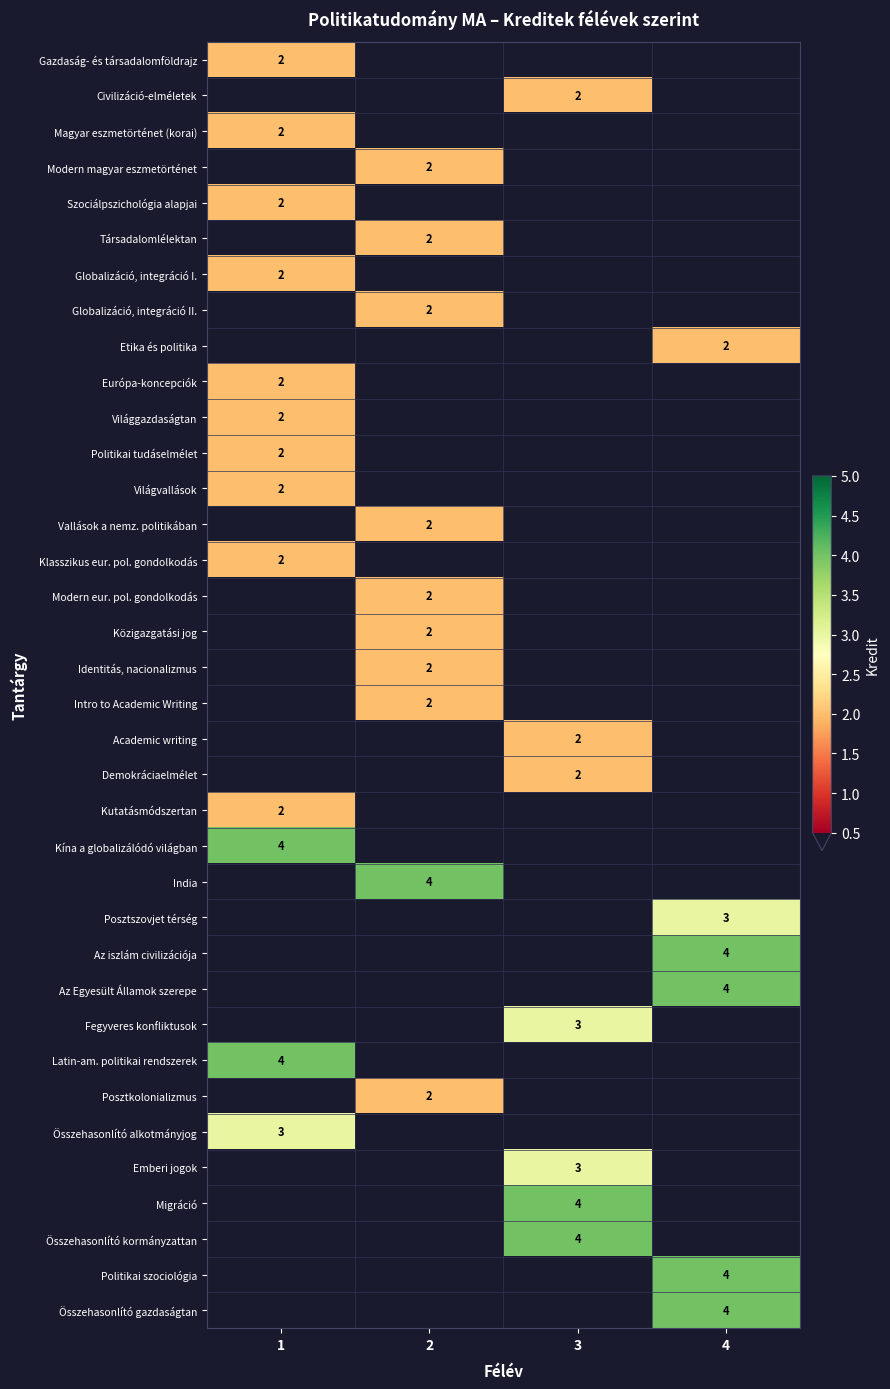

The Összehasonlító kormányzattan series shows 1 at 3. True or false?

False